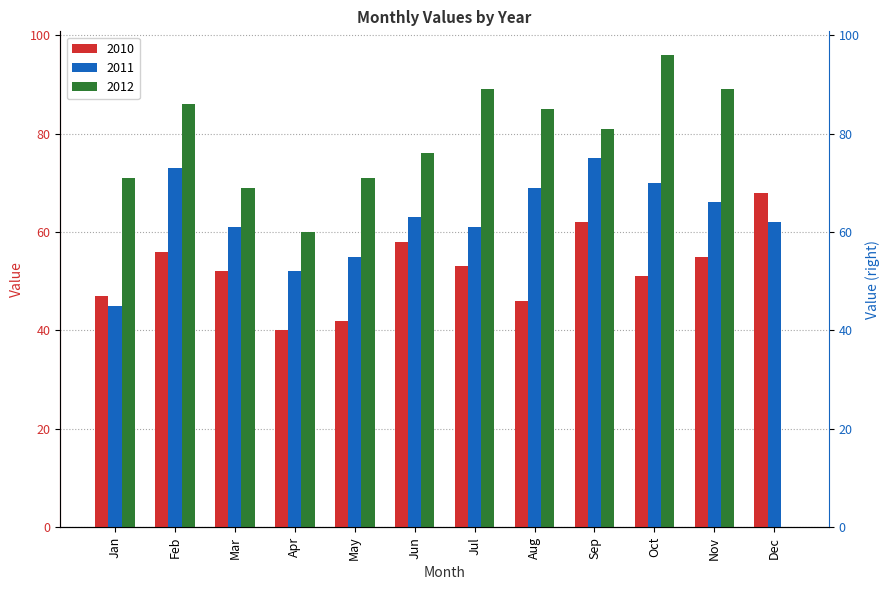

Which series changed the most between Feb and Jun?

2011